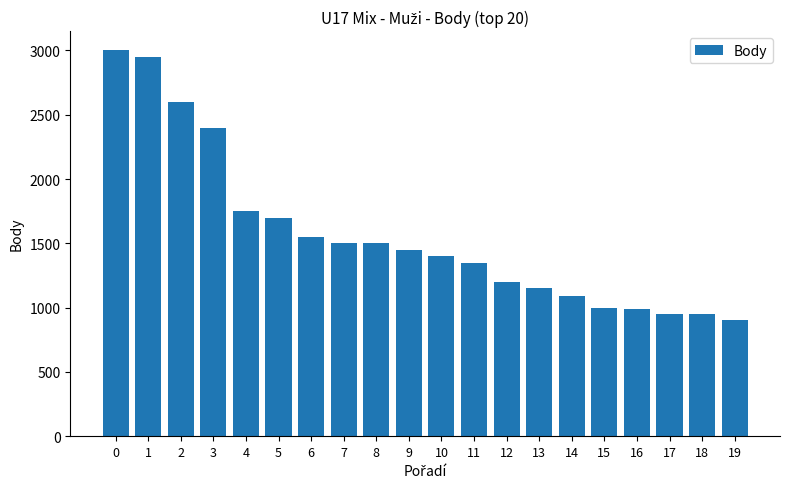

What is the average value?

1569